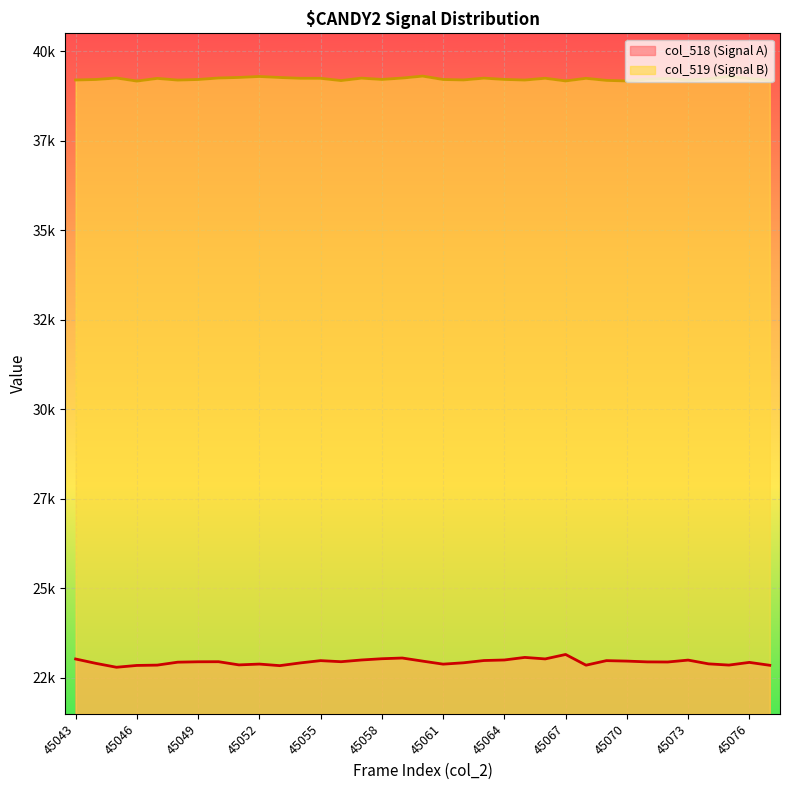

What is the sum of the col_519 values at 45045 and 45059?

78504